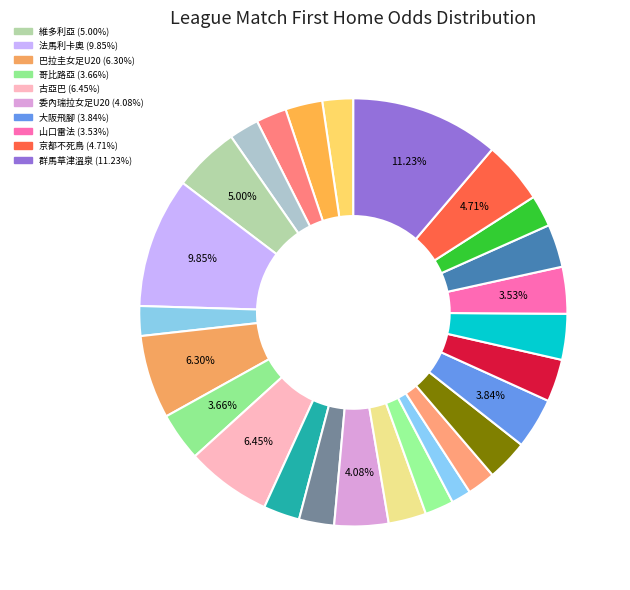

Is there any slice that represents more than half of the pie?

No